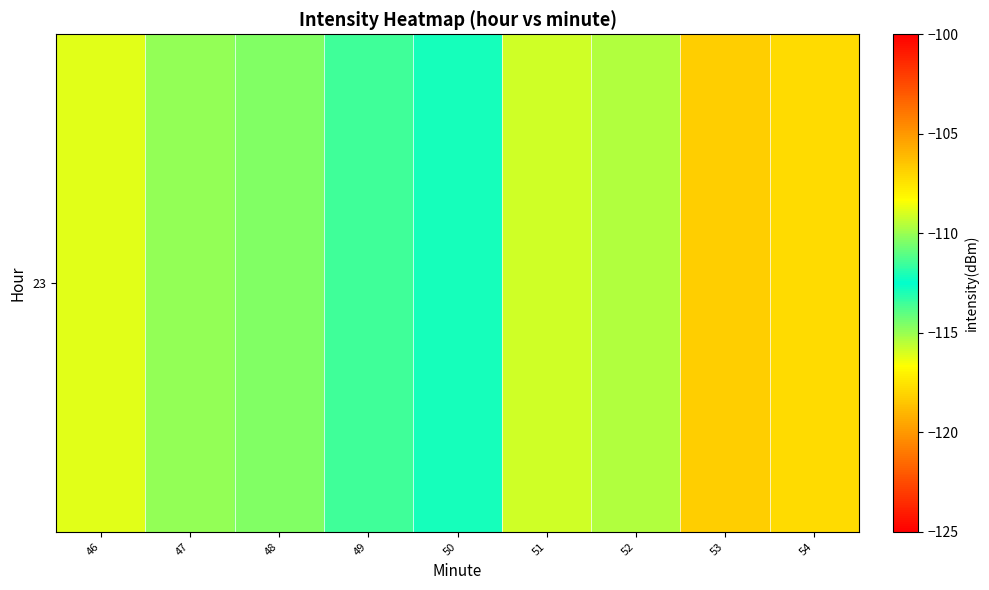

List the labels in order of value, largest first.

53, 54, 46, 51, 52, 47, 48, 49, 50